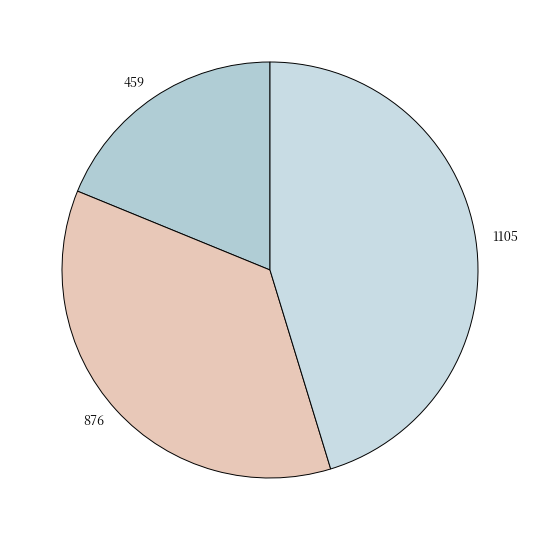

Is 876 the majority of the pie?

No